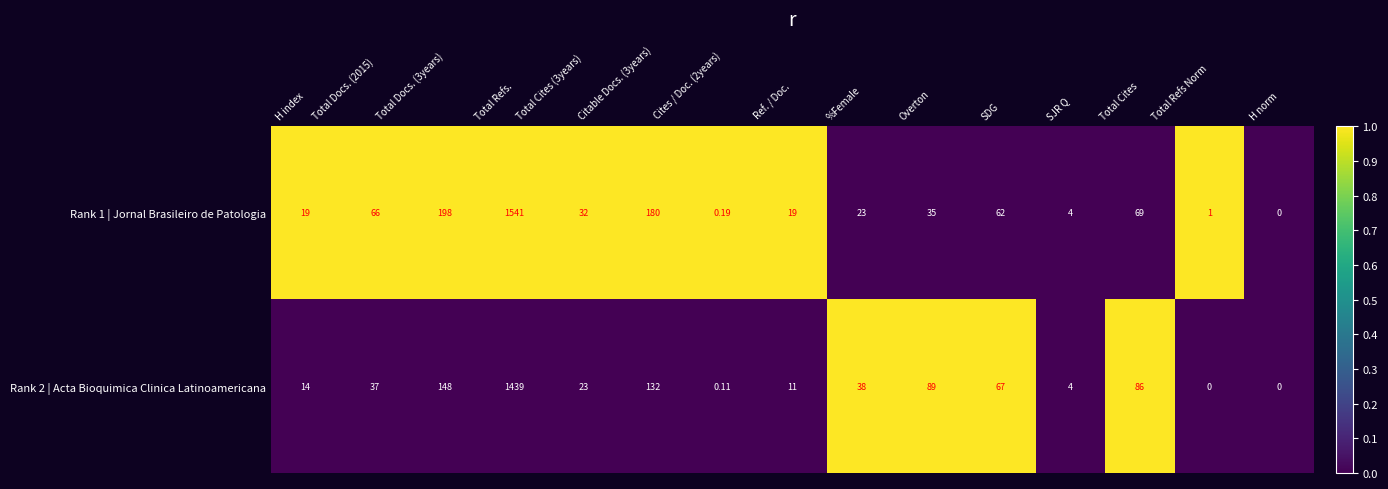

At which category is the sum across all series the highest?

Total Refs.